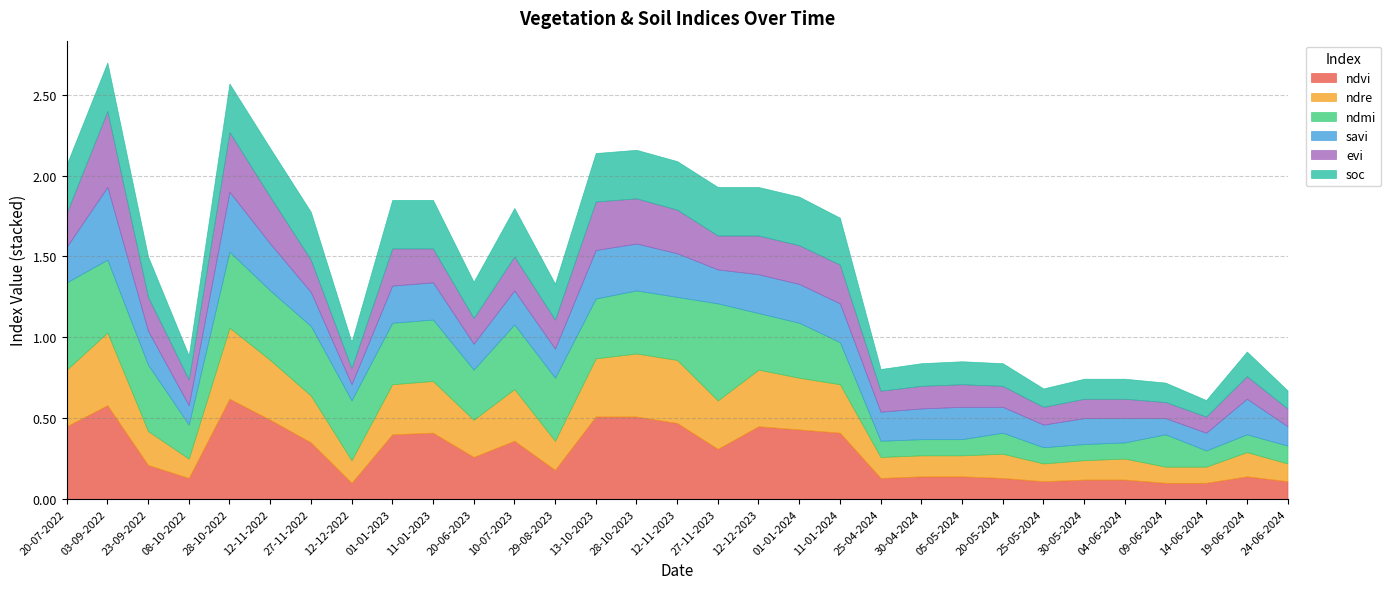

Reading left to right, transcribe all the data shown in this chart.

ndvi: 0.5	0.6	0.2	0.1	0.6	0.5	0.3	0.1	0.4	0.4	0.3	0.4	0.2	0.5	0.5	0.5	0.3	0.5	0.4	0.4	0.1	0.1	0.1	0.1	0.1	0.1	0.1	0.1	0.1	0.1	0.1
ndre: 0.3	0.5	0.2	0.1	0.4	0.4	0.3	0.1	0.3	0.3	0.2	0.3	0.2	0.4	0.4	0.4	0.3	0.3	0.3	0.3	0.1	0.1	0.1	0.1	0.1	0.1	0.1	0.1	0.1	0.1	0.1
ndmi: 0.5	0.5	0.4	0.2	0.5	0.4	0.4	0.4	0.4	0.4	0.3	0.4	0.4	0.4	0.4	0.4	0.6	0.3	0.3	0.3	0.1	0.1	0.1	0.1	0.1	0.1	0.1	0.2	0.1	0.1	0.1
savi: 0.2	0.5	0.2	0.1	0.4	0.3	0.2	0.1	0.2	0.2	0.2	0.2	0.2	0.3	0.3	0.3	0.2	0.2	0.2	0.2	0.2	0.2	0.2	0.2	0.1	0.2	0.1	0.1	0.1	0.2	0.1
evi: 0.2	0.5	0.2	0.2	0.4	0.3	0.2	0.1	0.2	0.2	0.2	0.2	0.2	0.3	0.3	0.3	0.2	0.2	0.2	0.2	0.1	0.1	0.1	0.1	0.1	0.1	0.1	0.1	0.1	0.1	0.1
soc: 0.3	0.3	0.2	0.1	0.3	0.3	0.3	0.2	0.3	0.3	0.2	0.3	0.2	0.3	0.3	0.3	0.3	0.3	0.3	0.3	0.1	0.1	0.1	0.1	0.1	0.1	0.1	0.1	0.1	0.2	0.1